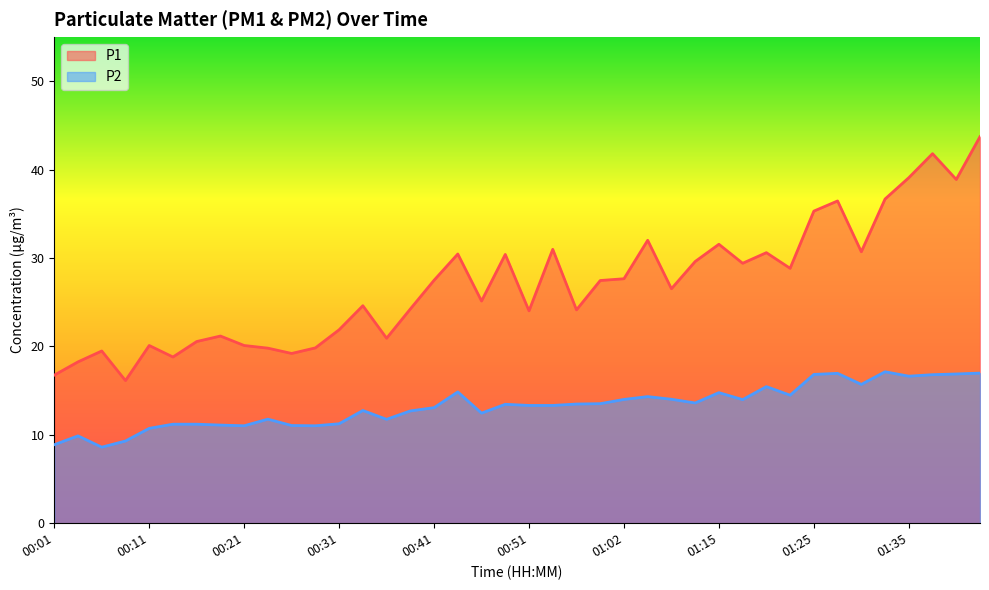

Where is the first local maximum for P1?

00:06